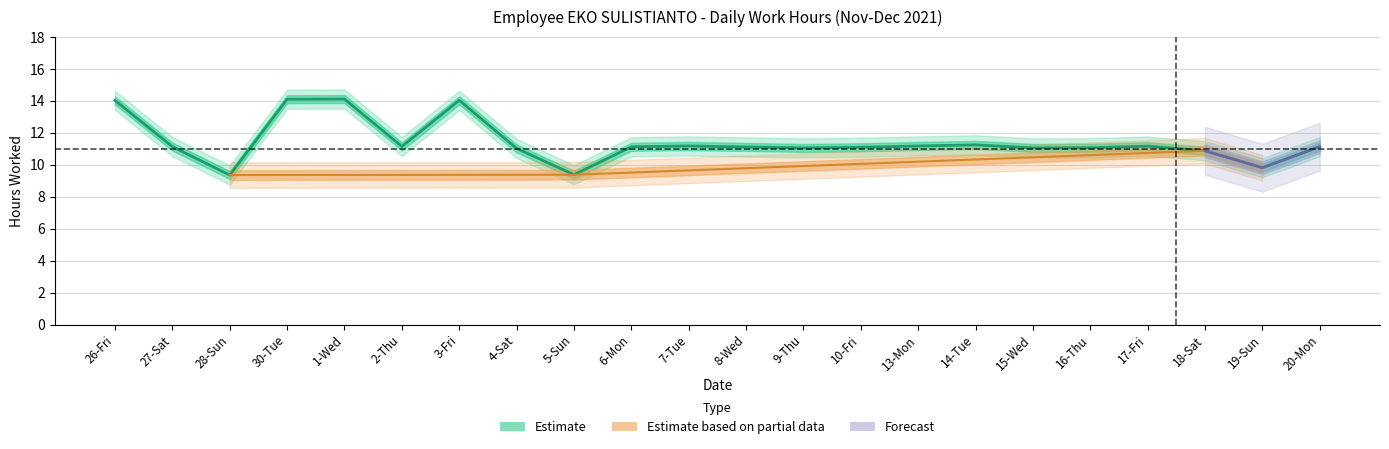

What is the ratio of the value at 1-Wed to the value at 16-Thu?

1.3